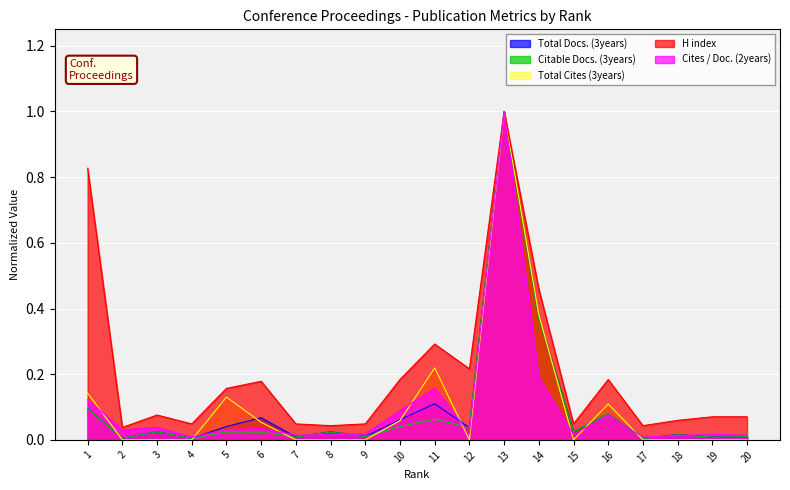

Rank the series by their maximum value, from highest to lowest.

Total Docs. (3years), Citable Docs. (3years), Total Cites (3years), H index, Cites / Doc. (2years)